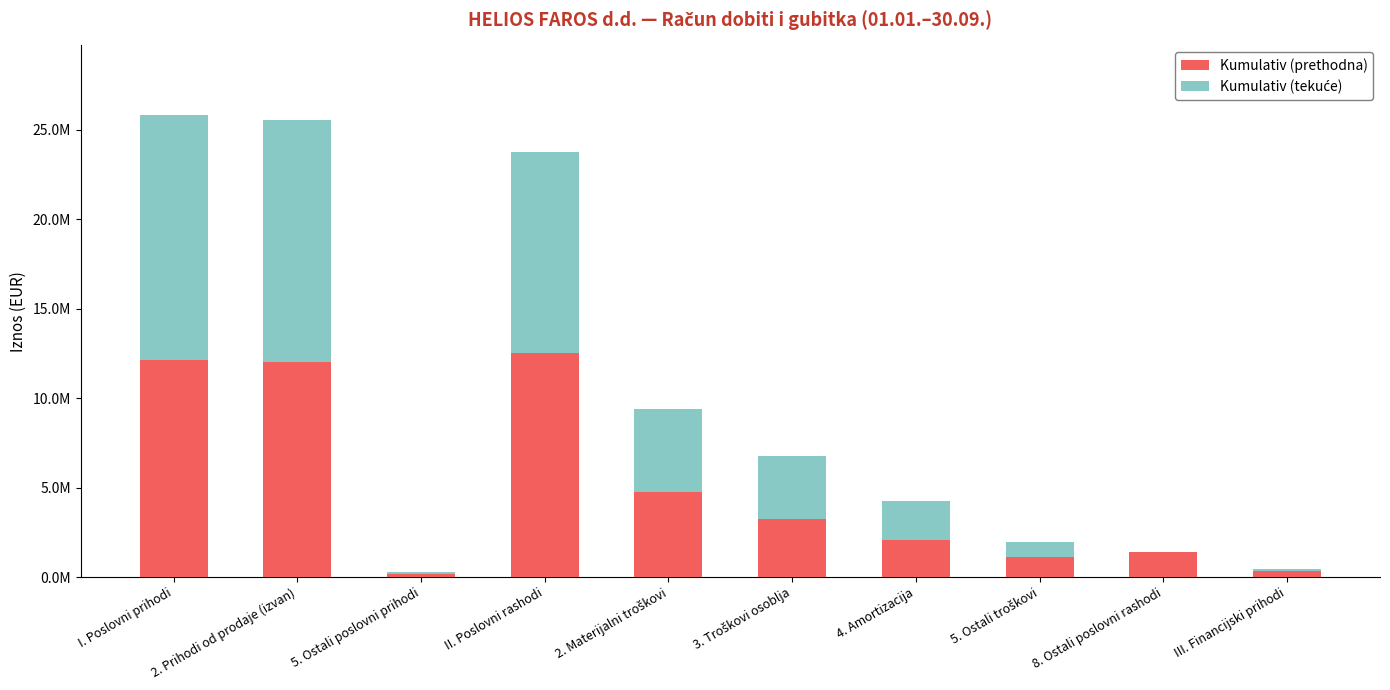

How many bars are there in total?

20